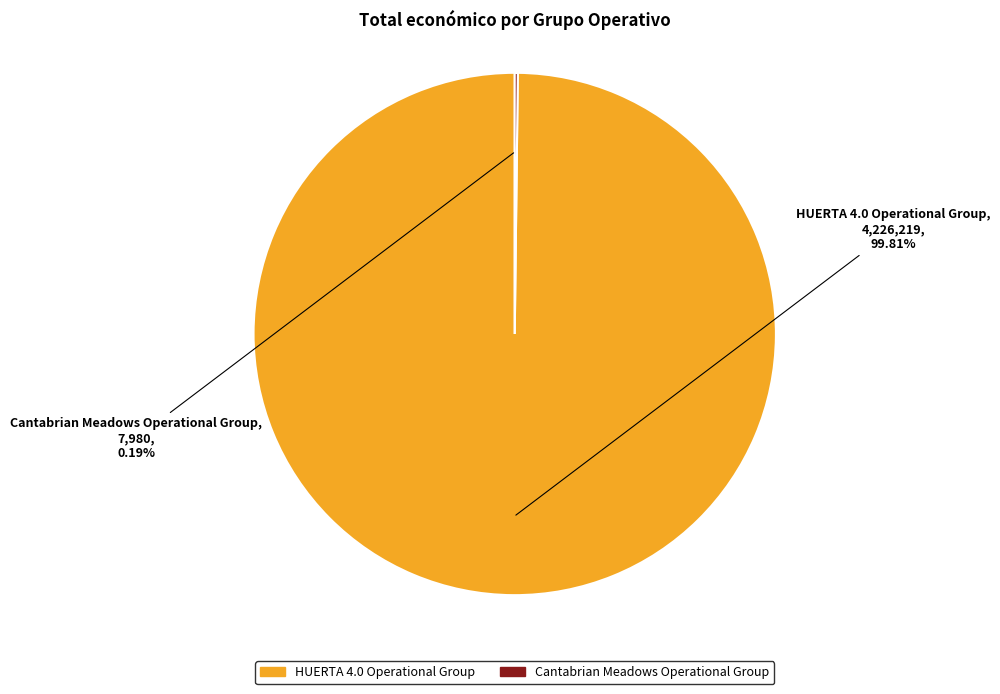

Which category has the biggest portion of the pie?

HUERTA 4.0 Operational Group